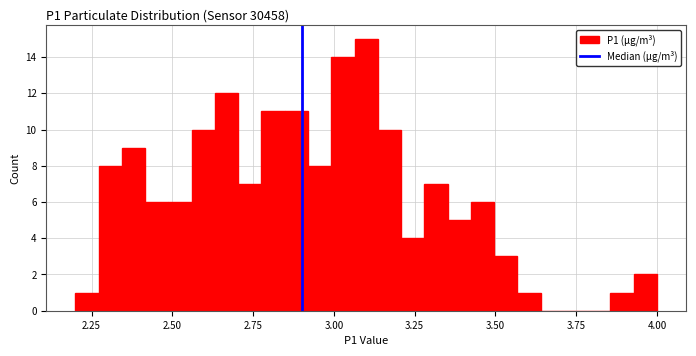

Read against the x-axis, roughly where is the centre of the tallest bar?

3.10